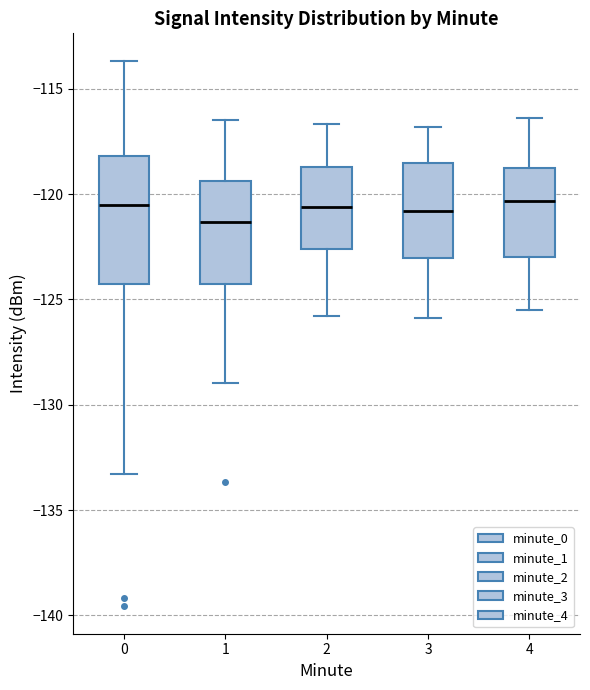

Which box is the tallest, from its lower edge to its upper edge?

0